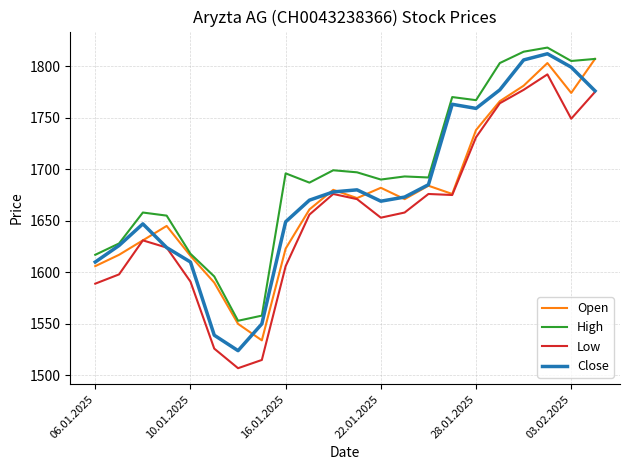

Which series has the widest spread of values?

Close